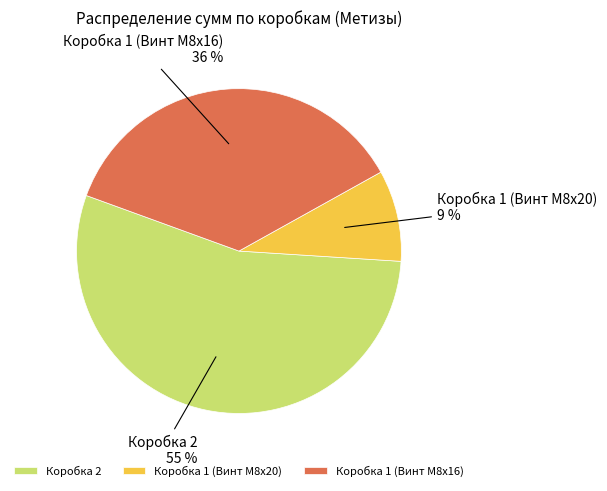

Which has a higher value, Коробка 2 or Коробка 1 (Винт M8x16)?

Коробка 2